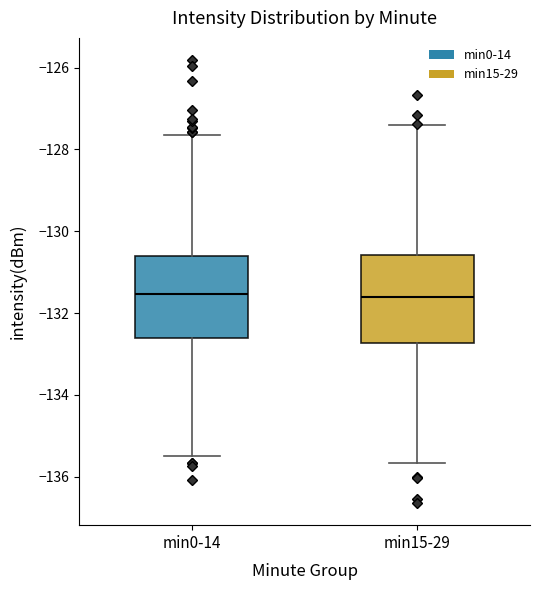

Where does the upper whisker of the box for min0-14 end on the y-axis? The values are not printed on the chart, so give them approximately, as read against the axis.

-127.6